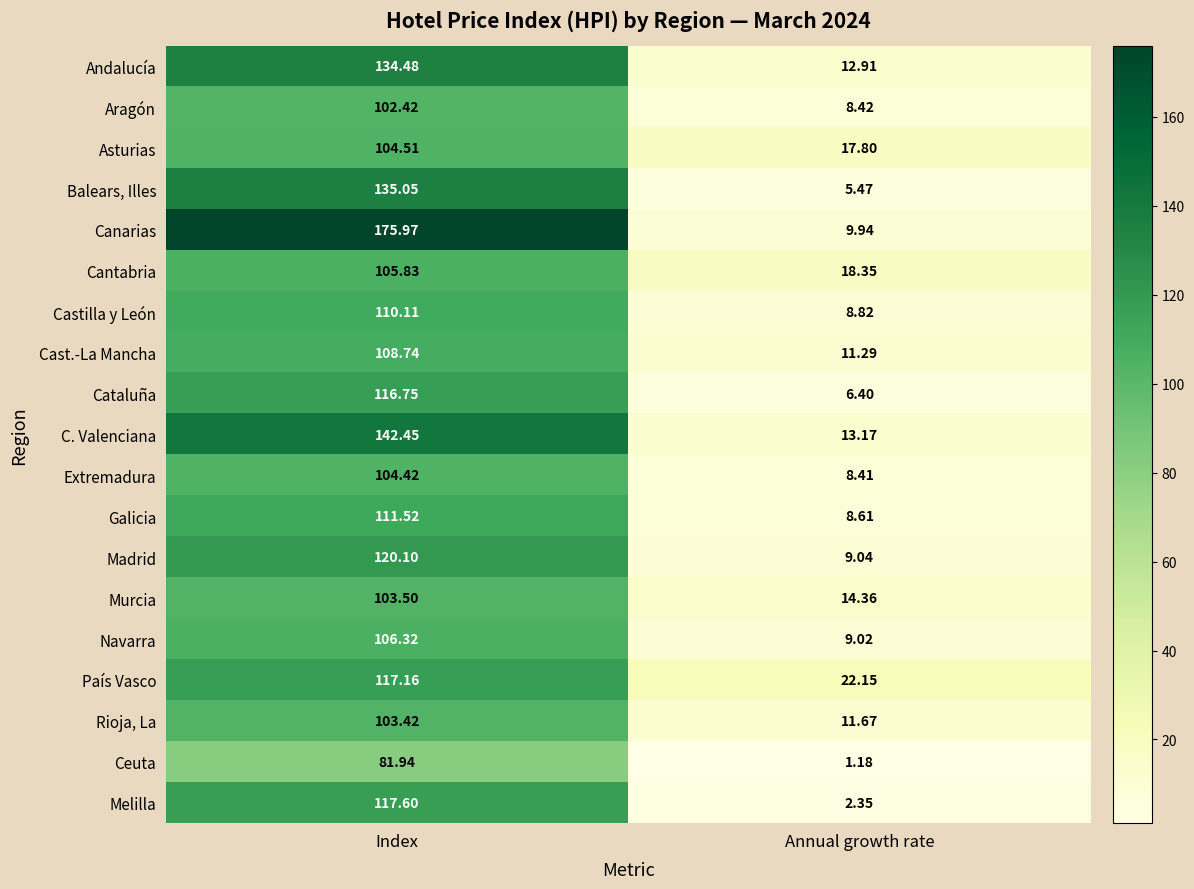

List the series in order of their peak value, highest first.

Canarias, C. Valenciana, Balears, Illes, Andalucía, Madrid, Melilla, País Vasco, Cataluña, Galicia, Castilla y León, Cast.-La Mancha, Navarra, Cantabria, Asturias, Extremadura, Murcia, Rioja, La, Aragón, Ceuta